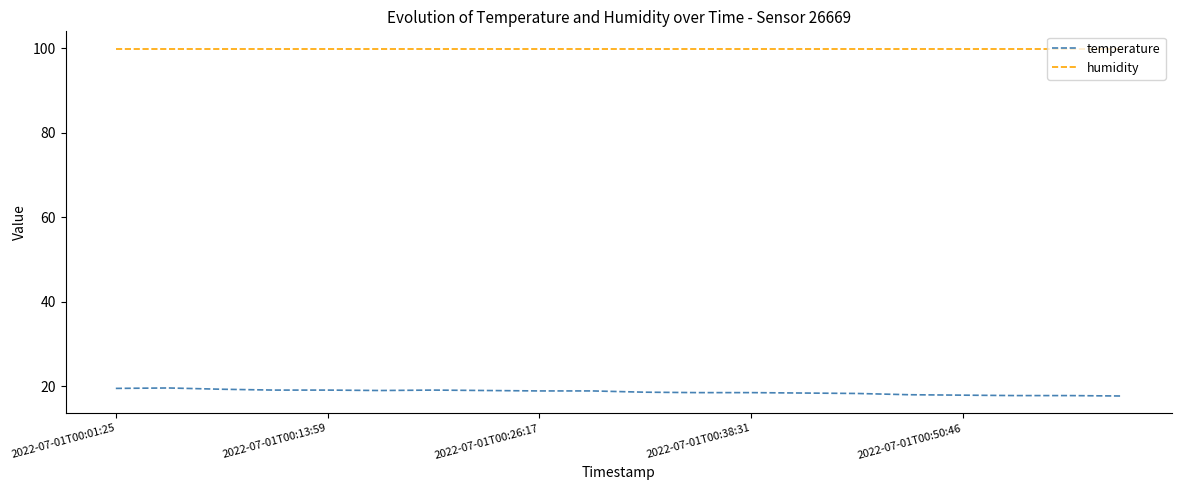

What is the difference between the maximum and minimum values in the temperature series?

1.9